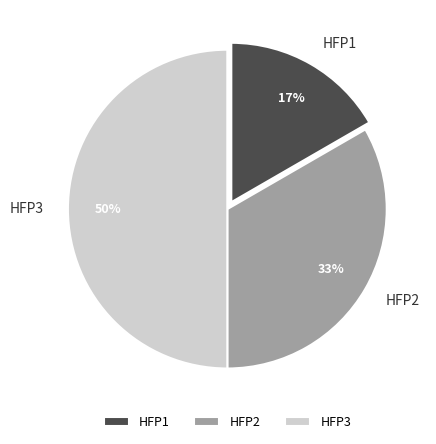

Is it true that HFP3 is 81% of the pie?

False